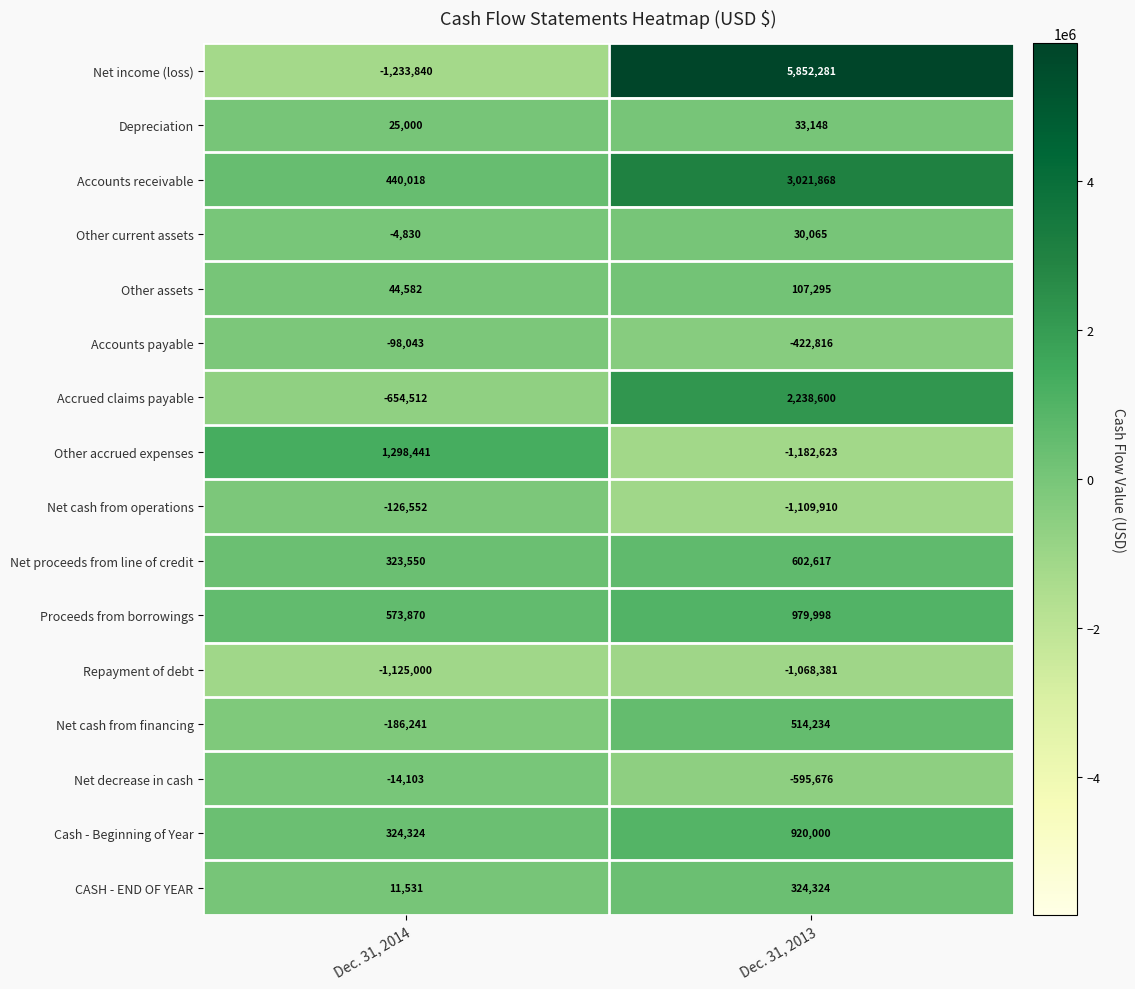

List the series in order of their peak value, lowest first.

Repayment of debt, Net cash from operations, Accounts payable, Net decrease in cash, Other current assets, Depreciation, Other assets, CASH - END OF YEAR, Net cash from financing, Net proceeds from line of credit, Cash - Beginning of Year, Proceeds from borrowings, Other accrued expenses, Accrued claims payable, Accounts receivable, Net income (loss)